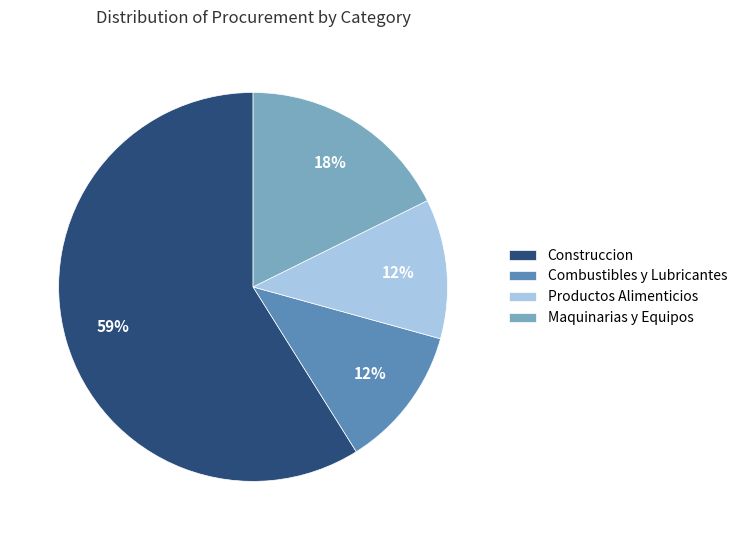

Between Maquinarias y Equipos and Productos Alimenticios, which is larger?

Maquinarias y Equipos